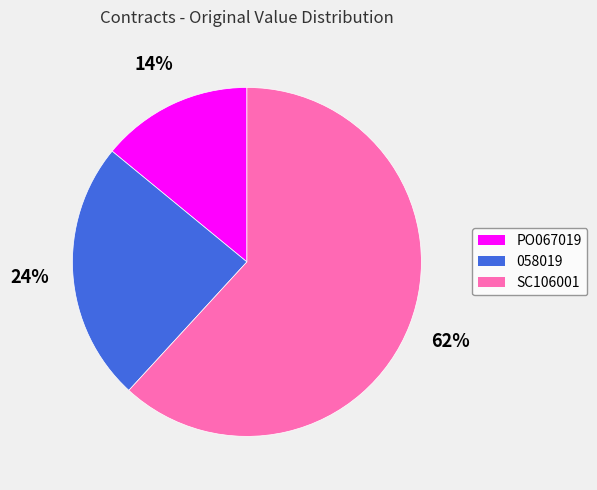

Which has a higher value, SC106001 or 058019?

SC106001